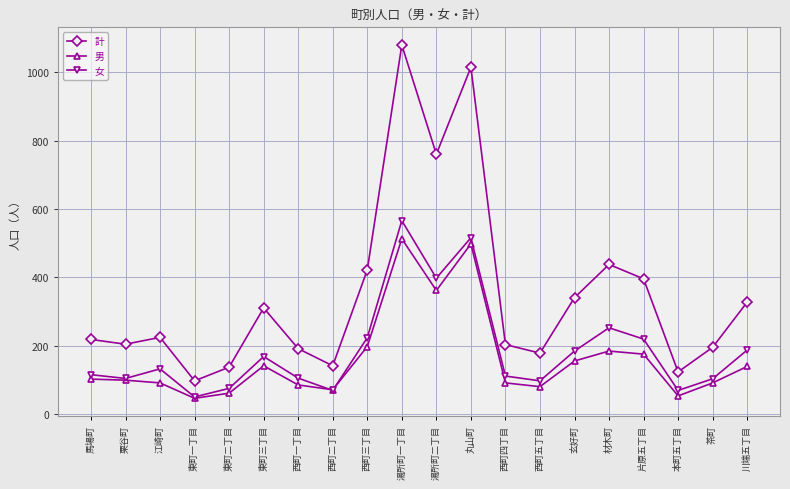

Which series has the largest range (max minus min)?

計